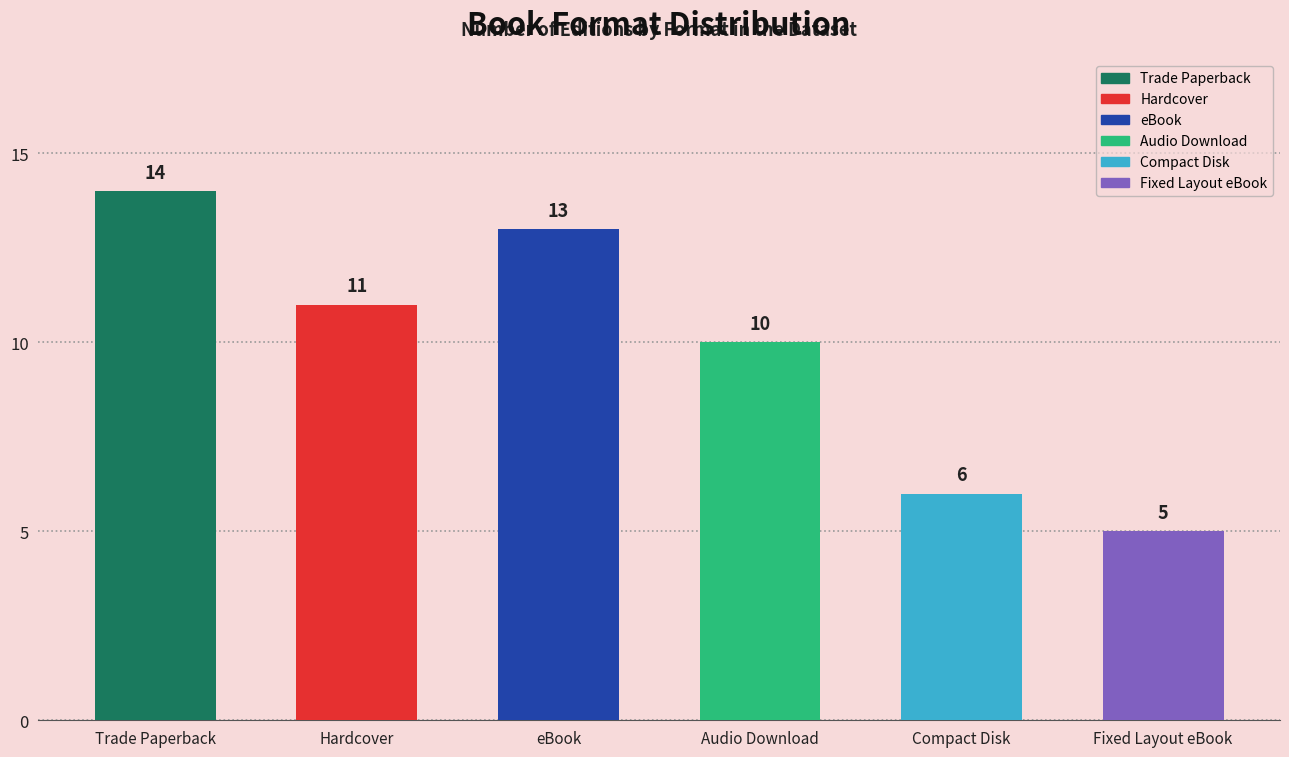

Where does the data first go above 11?

Trade Paperback